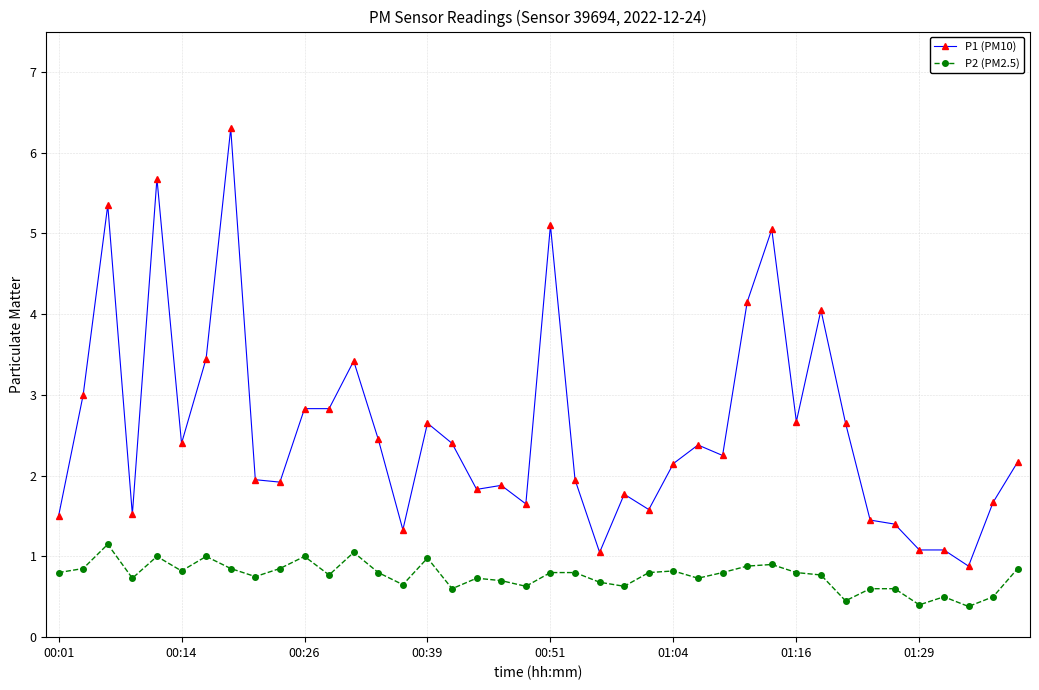

At how many categories does at least one series exceed 2?

22